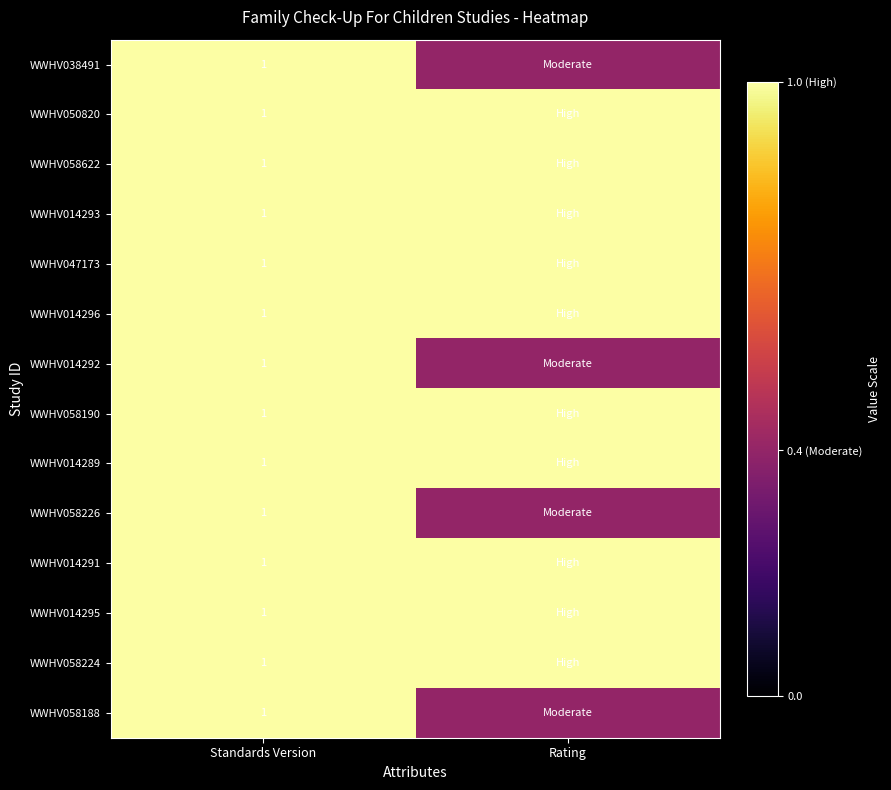

How many data points does each series have?

2